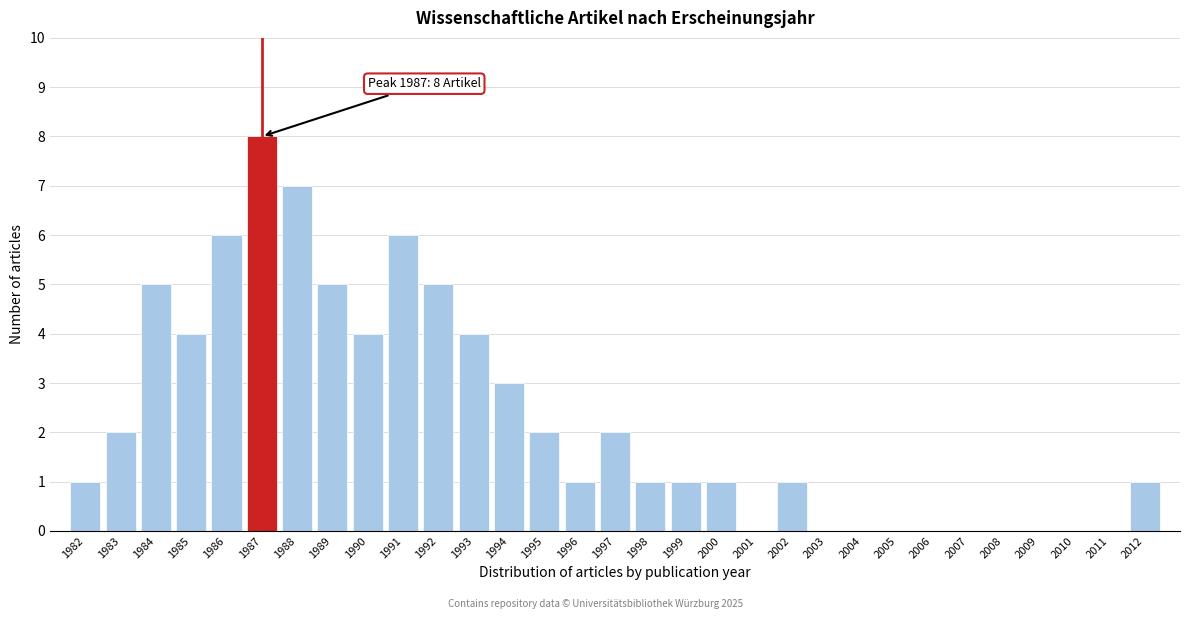

Over which range of the x-axis is the bar tallest?

1986.5 to 1987.5